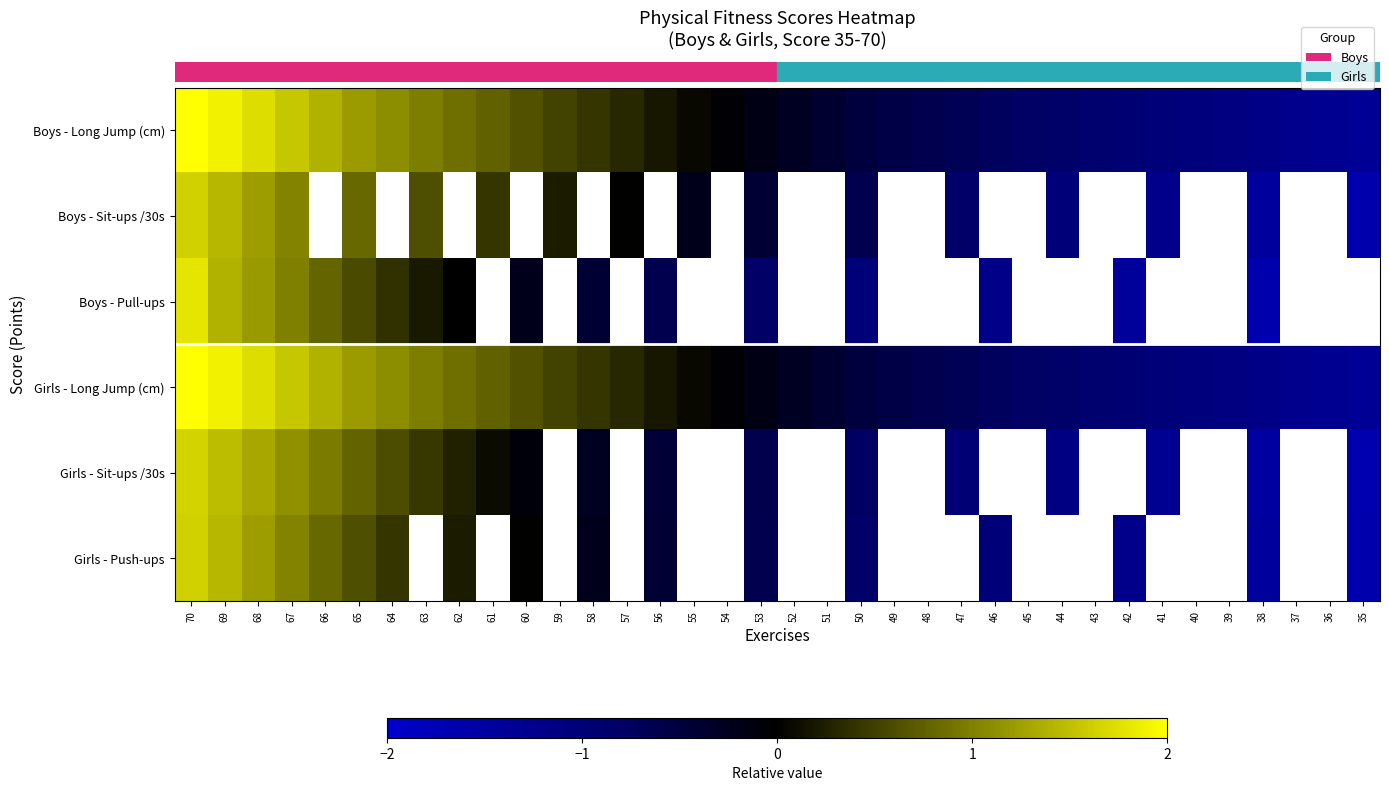

What is the difference between the maximum and second lowest values in the row_0 series?

3.4